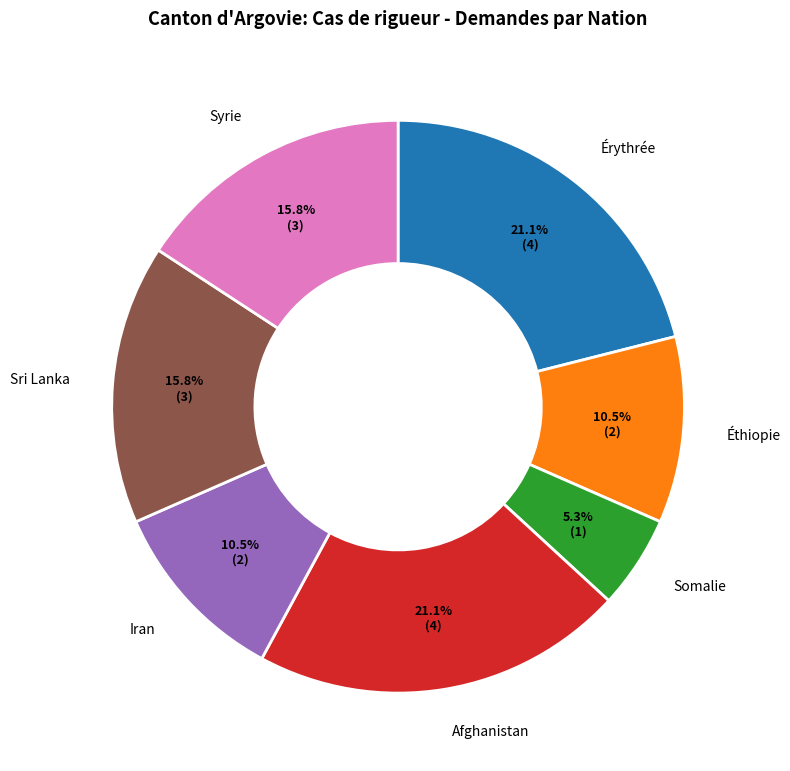

Does any single category account for the majority?

No